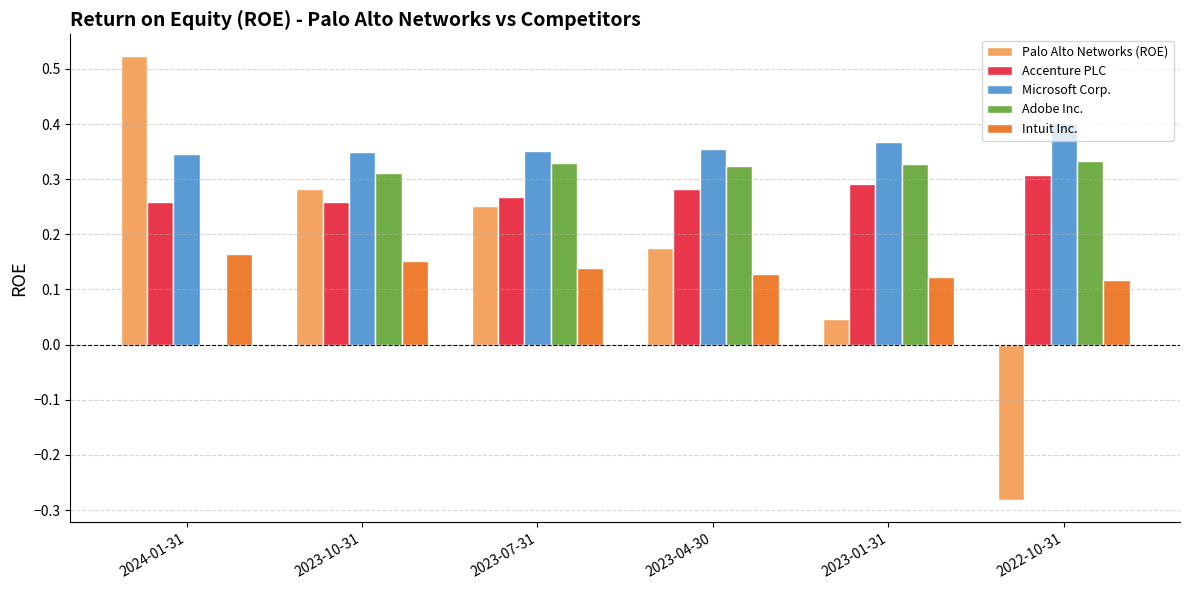

The value of Accenture PLC at 2022-10-31 is 0.3. True or false?

True